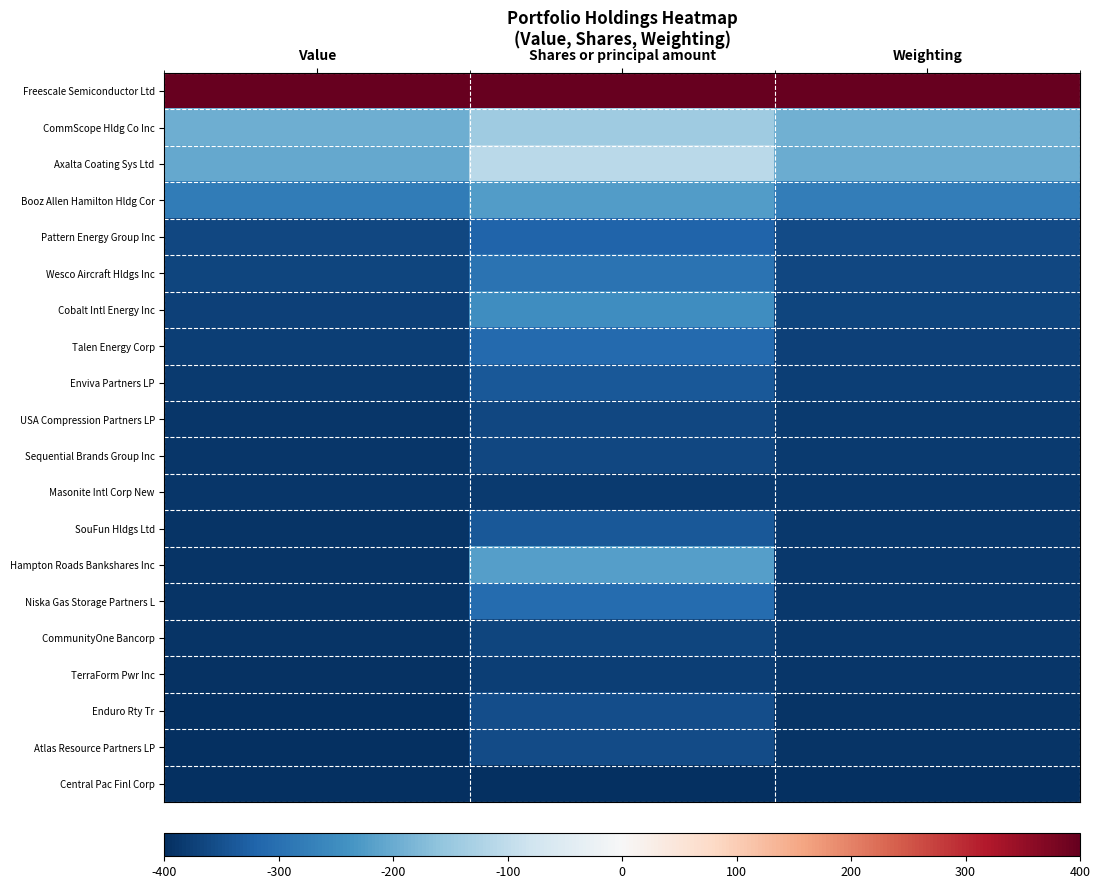

At Shares or principal amount, list the series in order from smallest to largest.

Central Pac Finl Corp, Masonite Intl Corp New, TerraForm Pwr Inc, CommunityOne Bancorp, Sequential Brands Group Inc, USA Compression Partners LP, Atlas Resource Partners LP, Enduro Rty Tr, Enviva Partners LP, SouFun Hldgs Ltd, Pattern Energy Group Inc, Talen Energy Corp, Niska Gas Storage Partners L, Wesco Aircraft Hldgs Inc, Cobalt Intl Energy Inc, Booz Allen Hamilton Hldg Cor, Hampton Roads Bankshares Inc, CommScope Hldg Co Inc, Axalta Coating Sys Ltd, Freescale Semiconductor Ltd